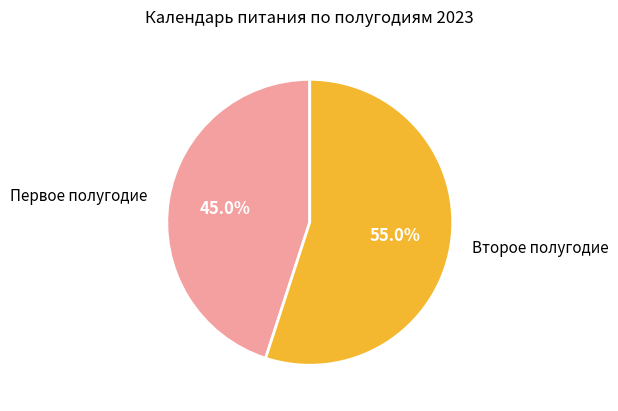

To the nearest percent, what is the difference between the largest and smallest slice percentages?

10%